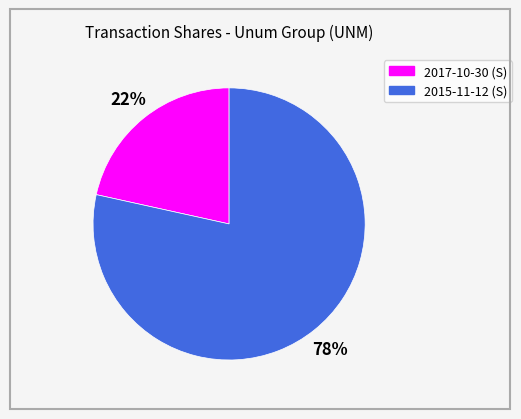

Approximately how many times larger is the value at 2017-10-30 compared to 2015-11-12?

0.3